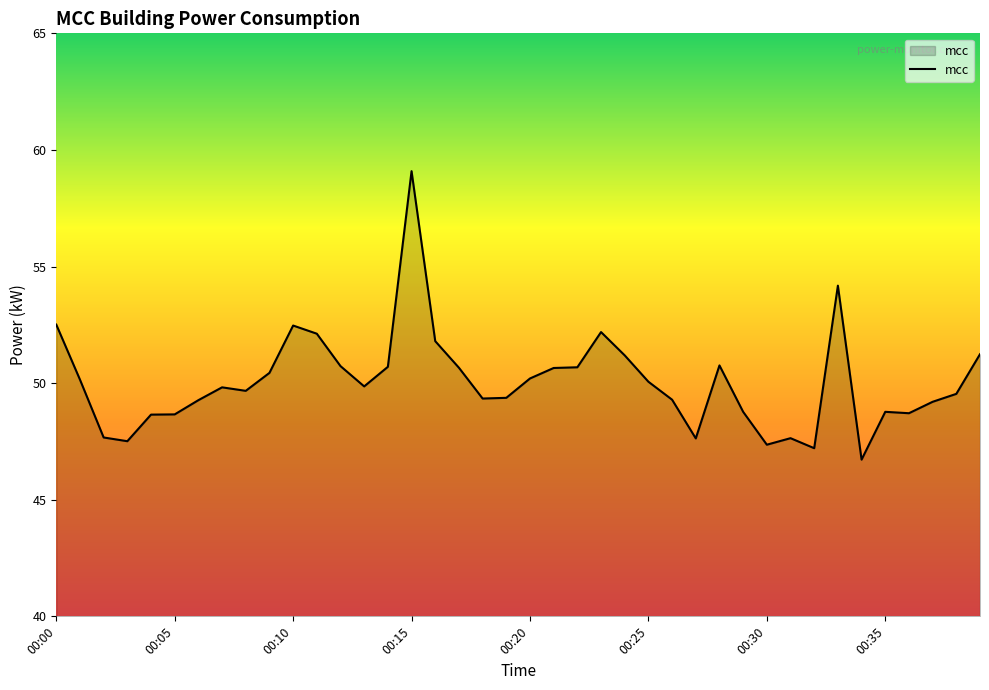

What is the average value?

50.1